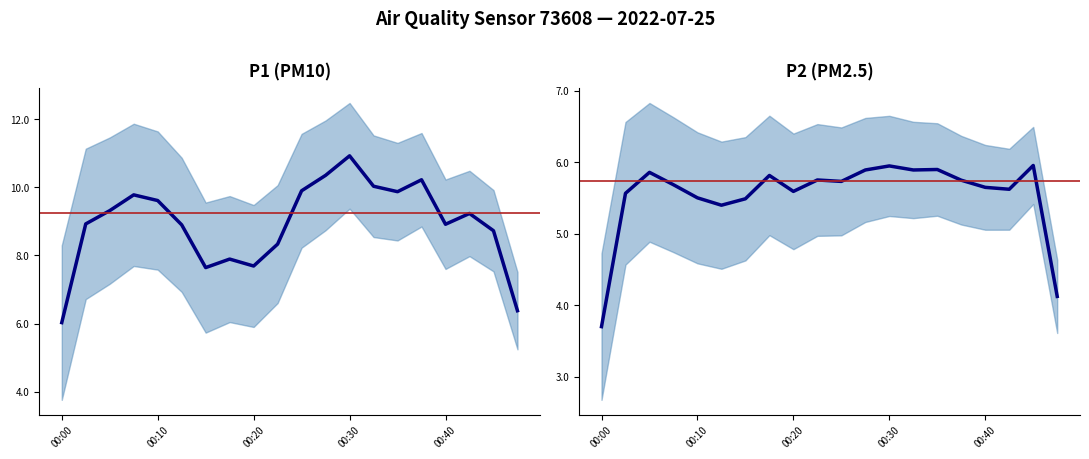

What are all the series names shown in the legend?

P1, P2